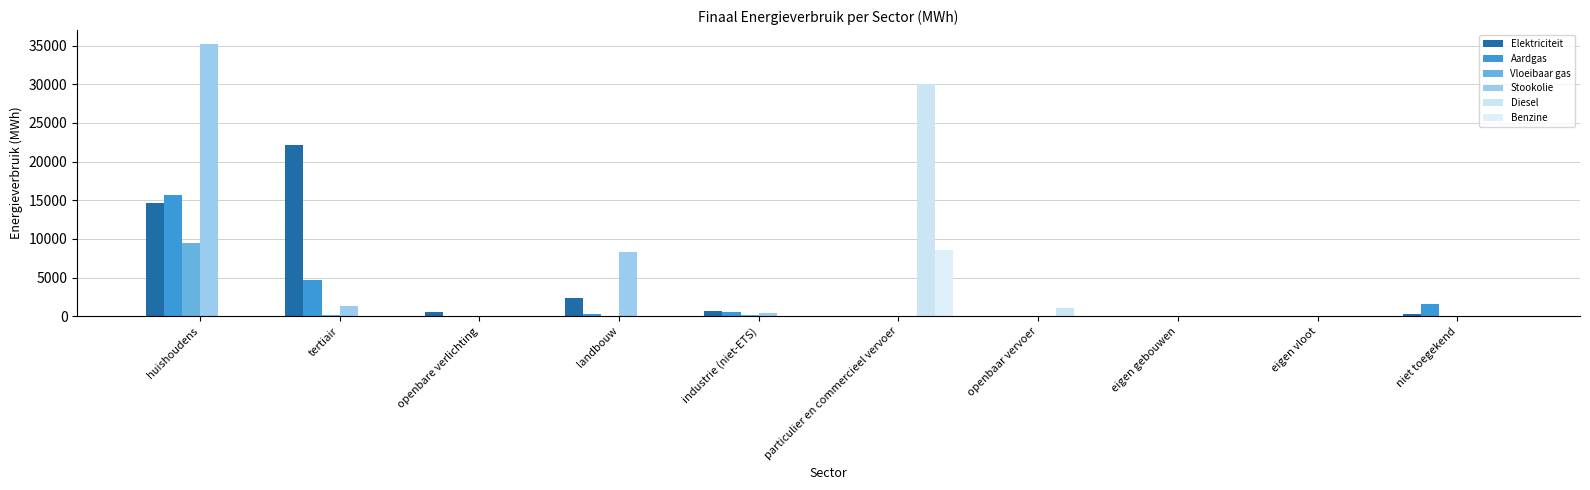

What position from the left is huishoudens?

1